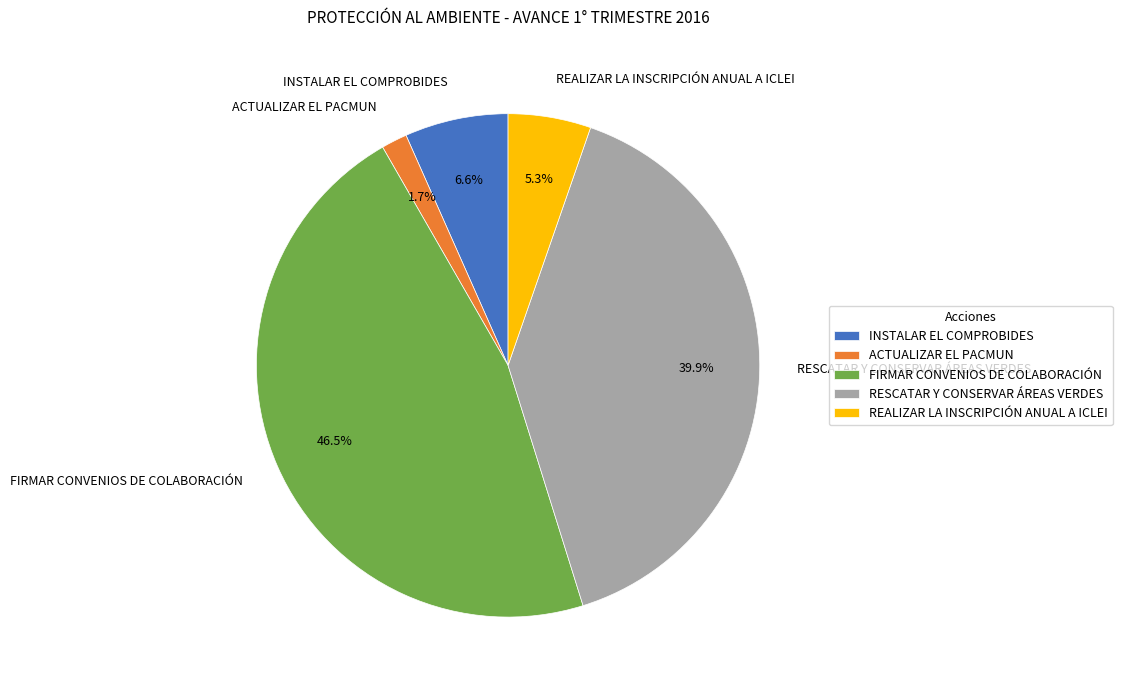

Does any single category account for the majority?

No